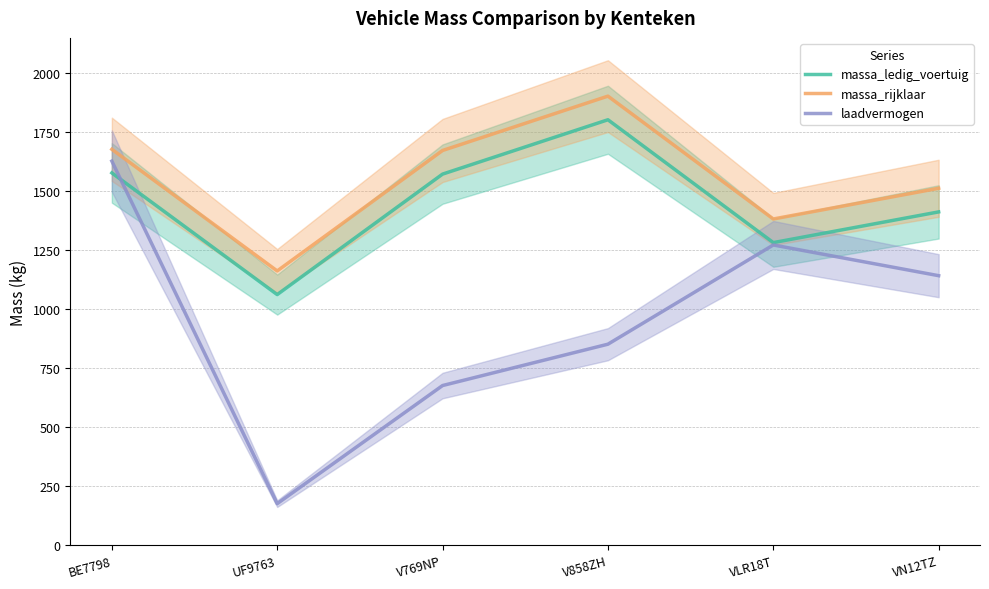

What is the greatest value displayed?

1900